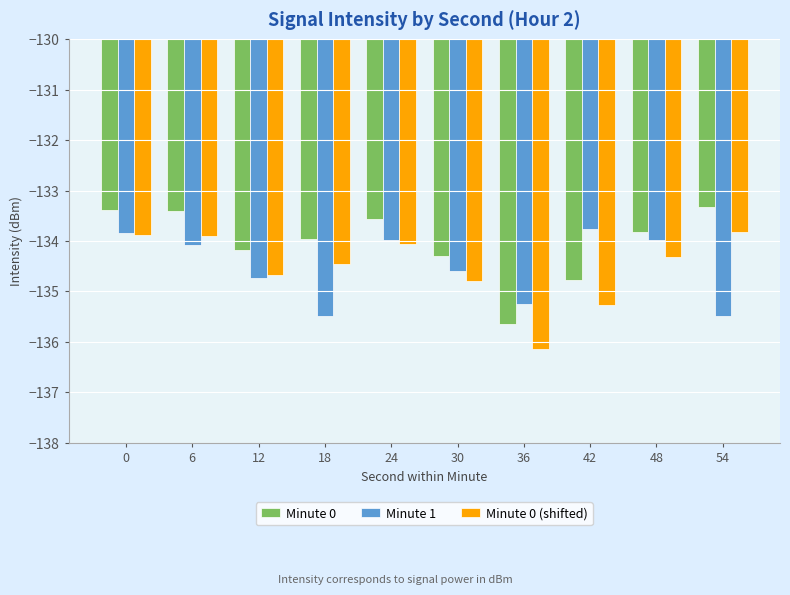

What is the average value of the Minute 1 series?

-134.5